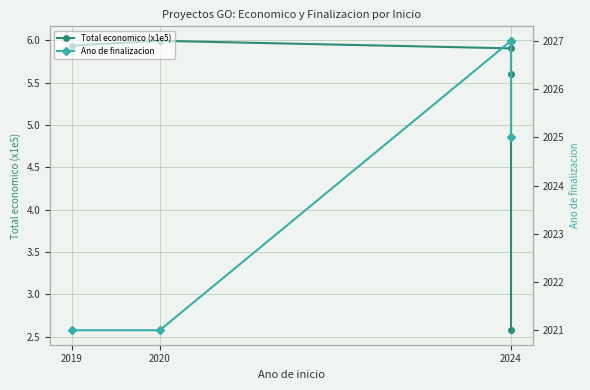

What is the label of the 1st point from the left?

2019